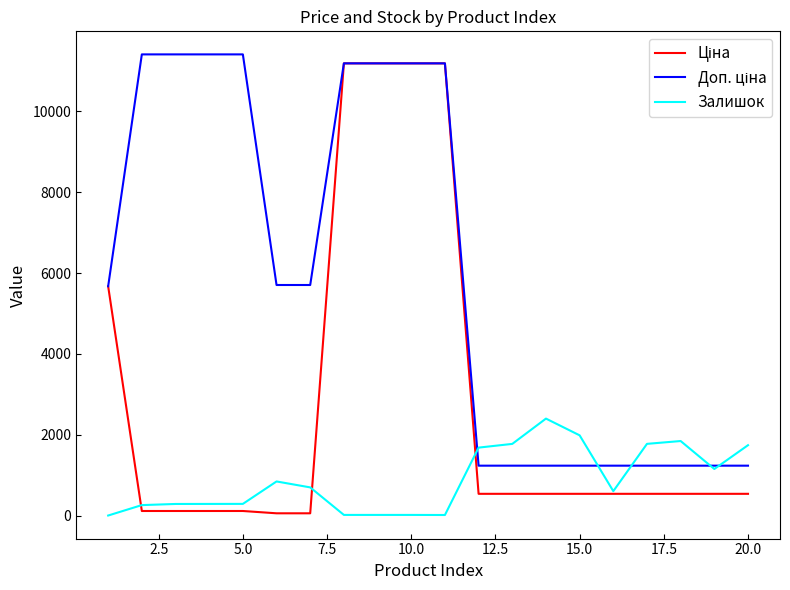

What is the highest value of the Залишок series?

2400.0